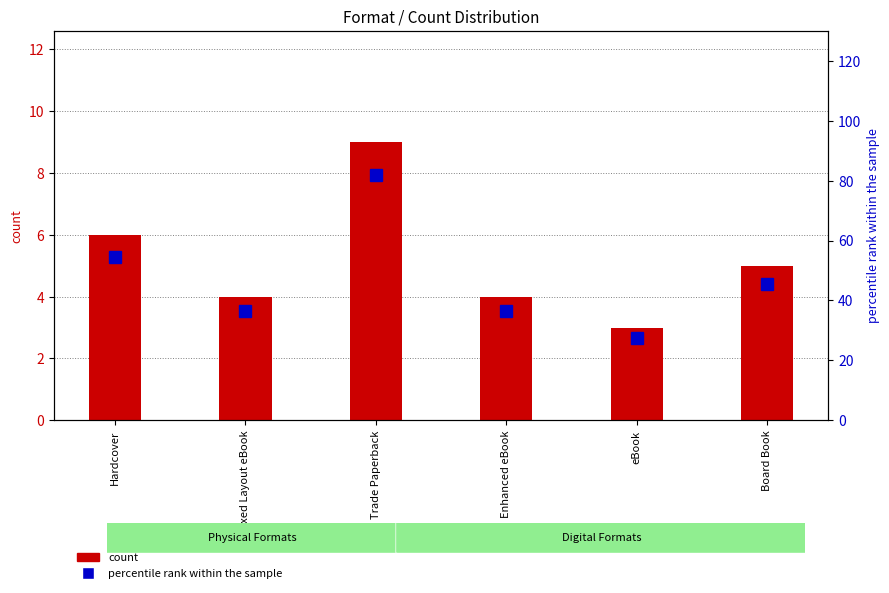

Which label corresponds to the largest value in the chart?

Trade Paperback